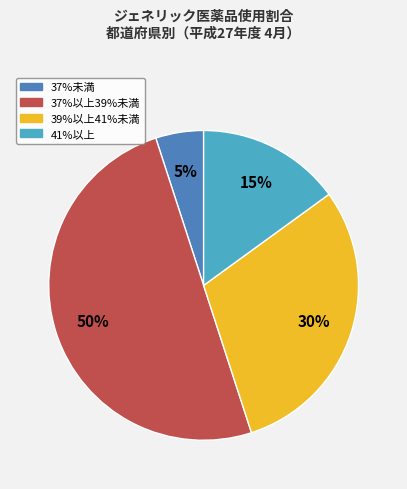

To the nearest percent, what is the average slice percentage?

25%